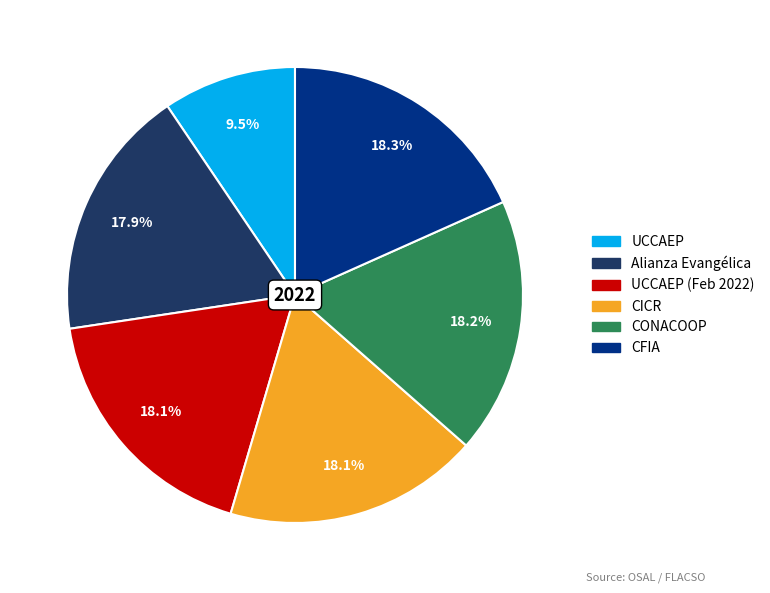

Does any single category account for the majority?

No